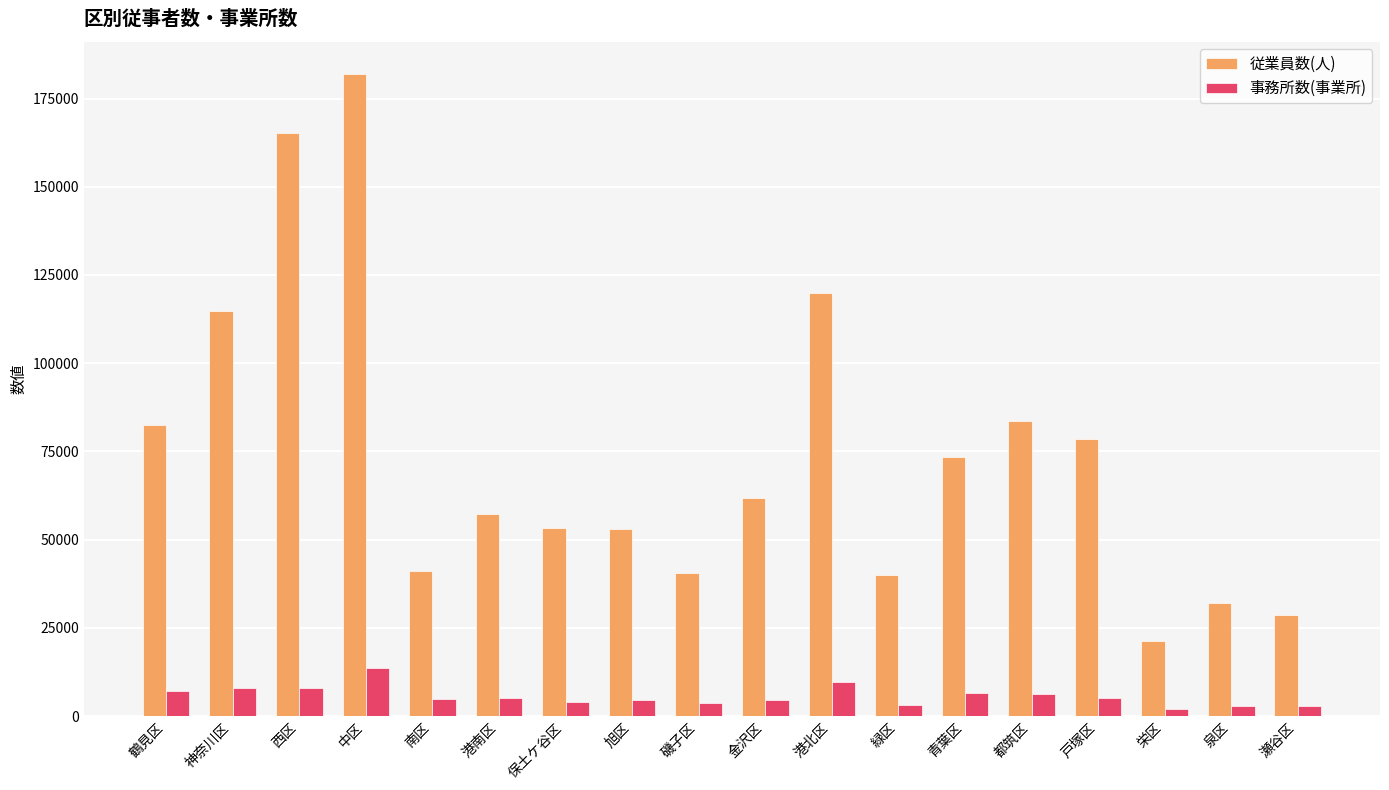

What value does the 事務所数(事業所) series have at 瀬谷区, to the nearest 100?

2800